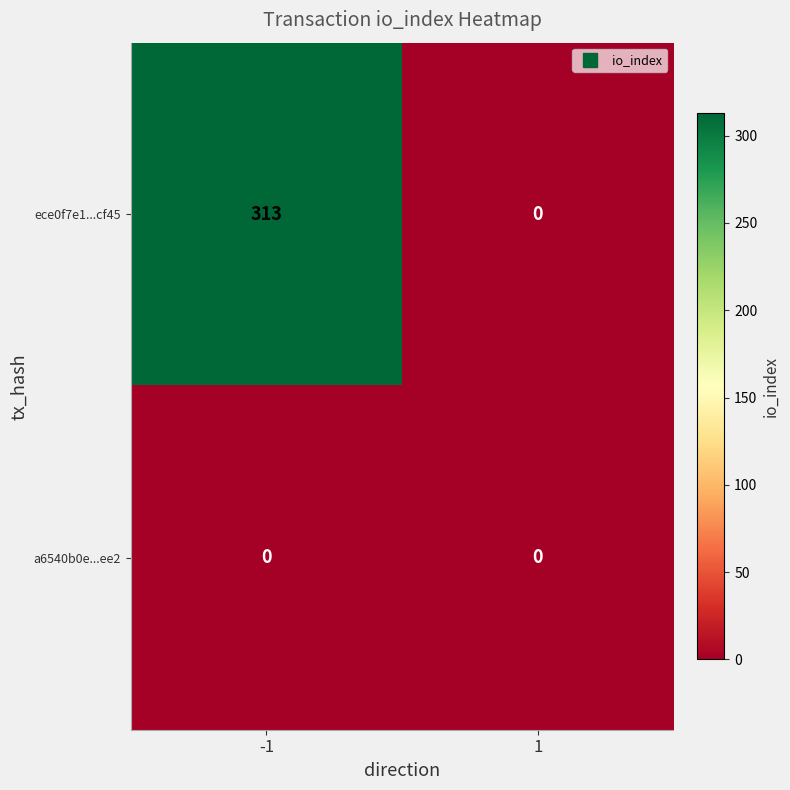

Which series changed the most between -1 and 1?

ece0f7e1...cf45